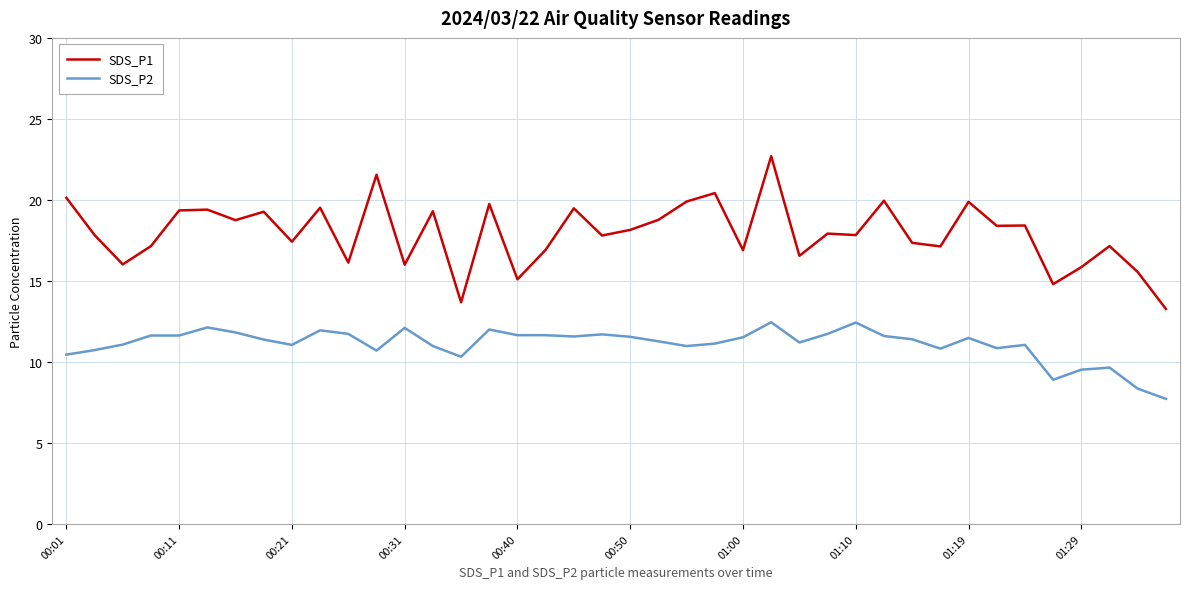

True or false: SDS_P1 and SDS_P2 intersect in this chart.

False